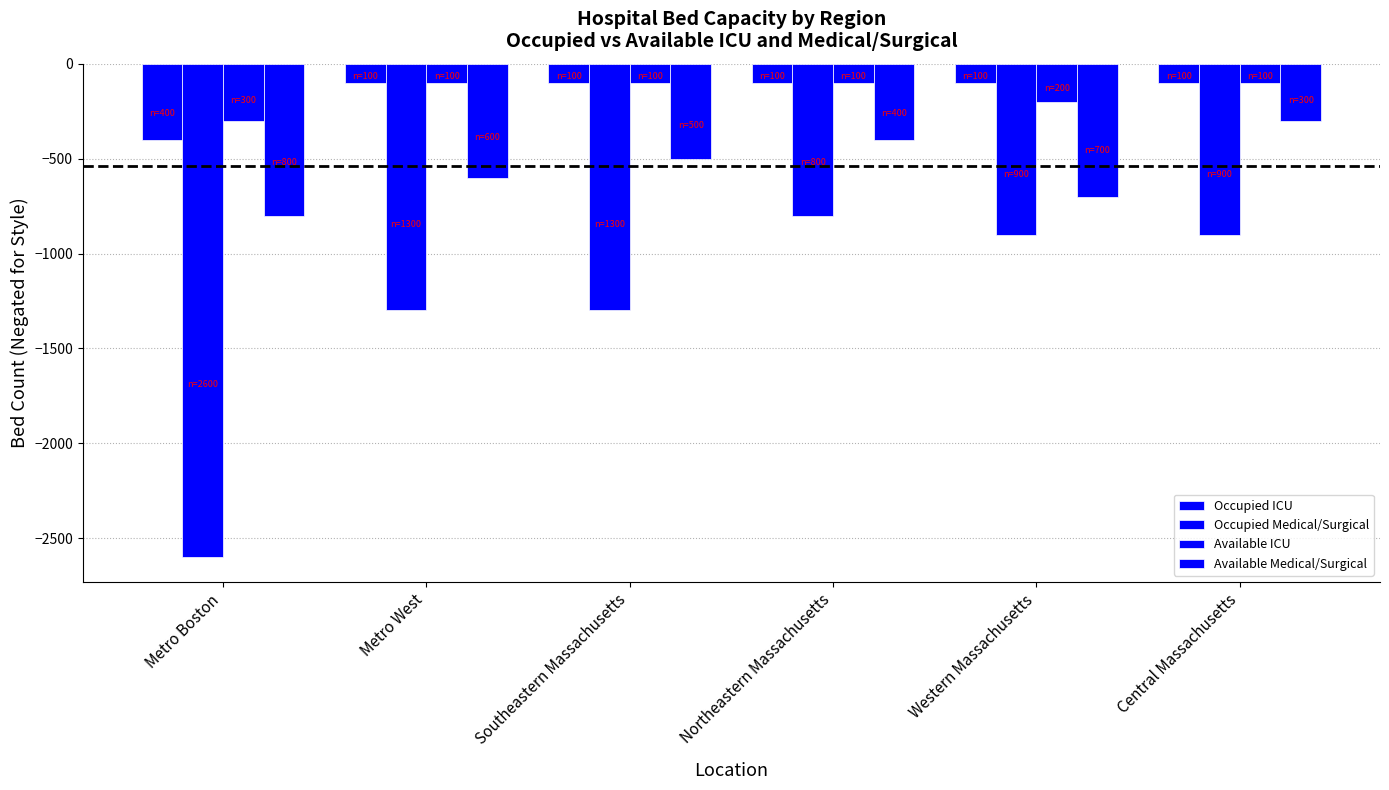

How many bars are there in each group?

4